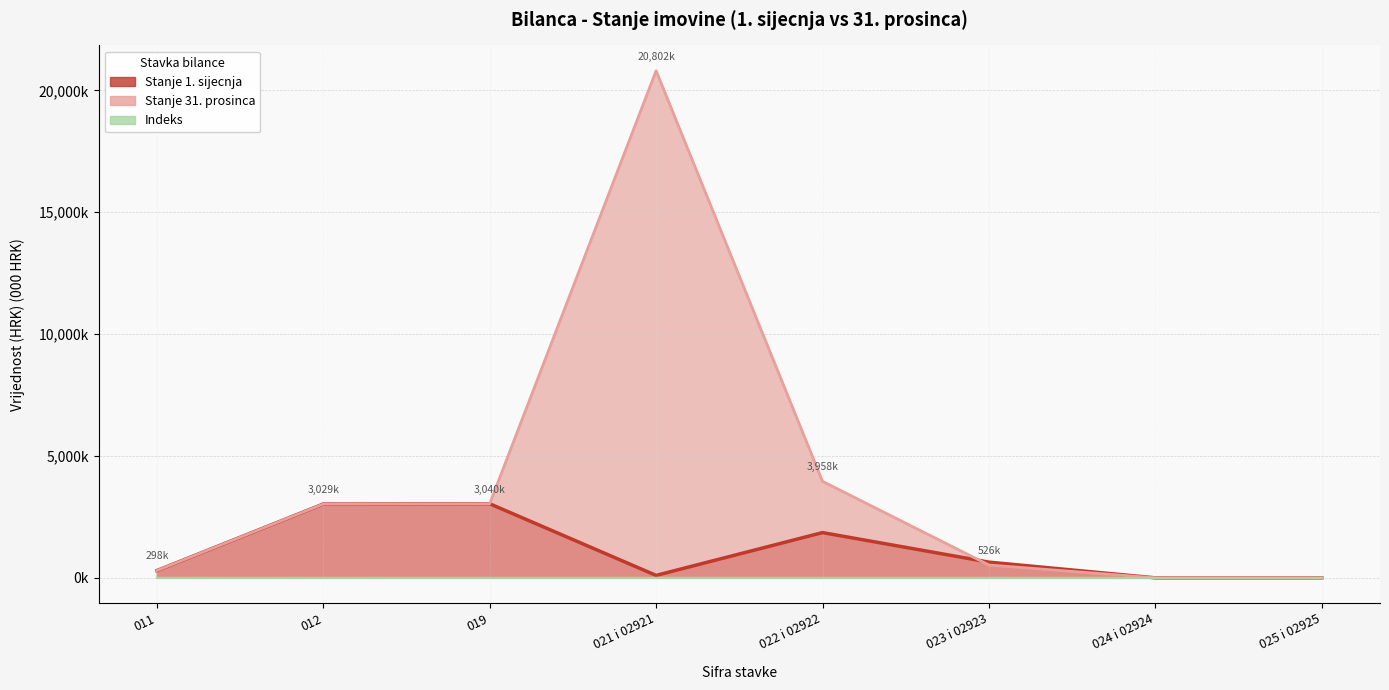

Where does the Stanje 31. prosinca series first go above 3028?

012